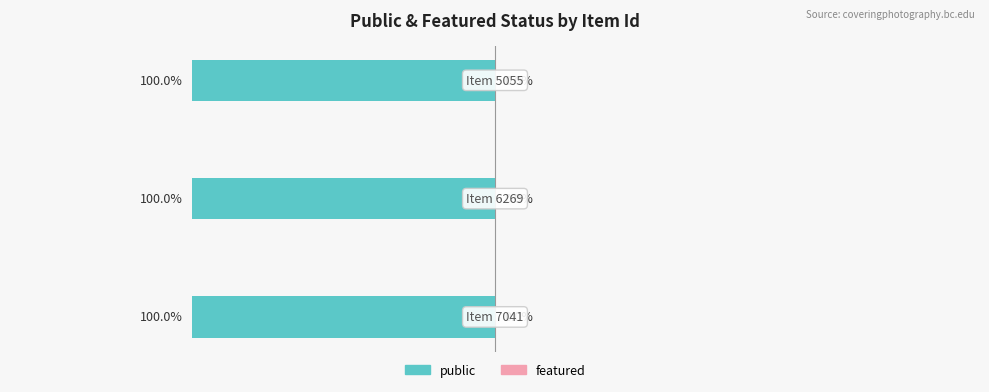

Which series has the largest total across all categories?

public